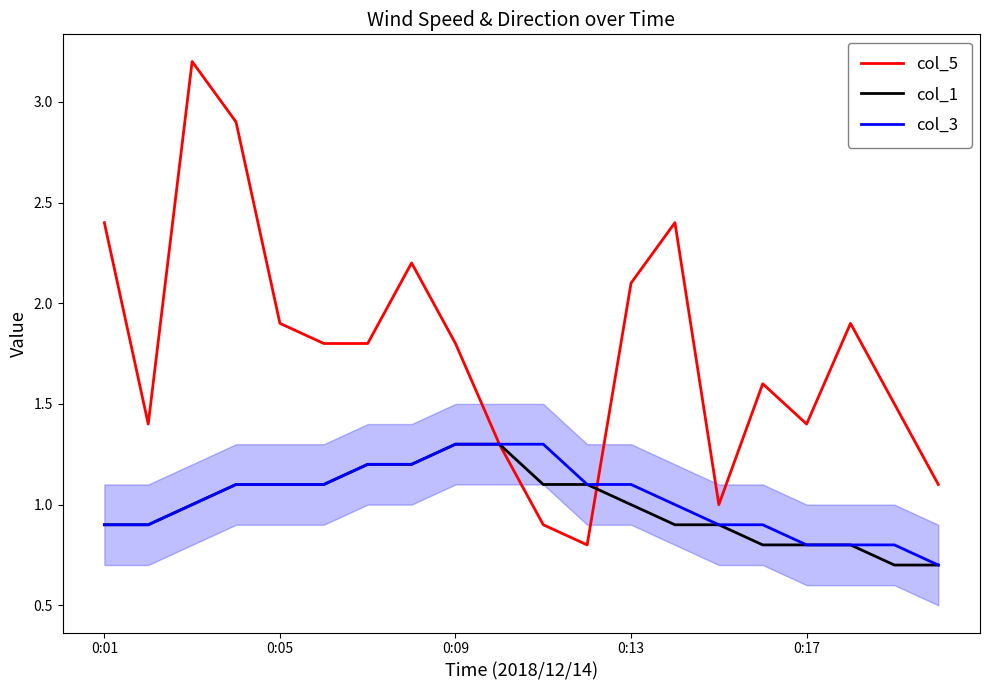

What is the maximum value shown in the chart?

3.2